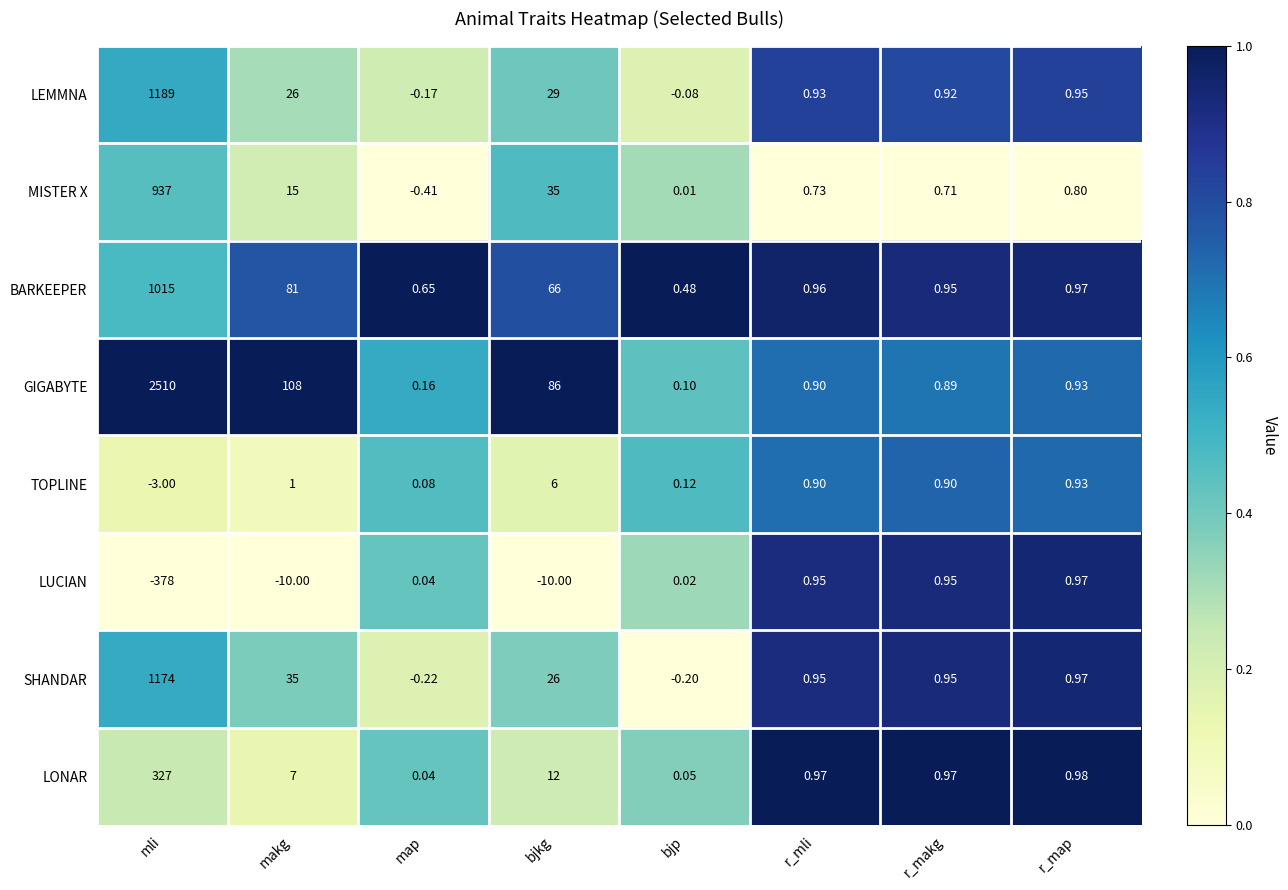

At which label does LEMMNA first exceed 0?

mli